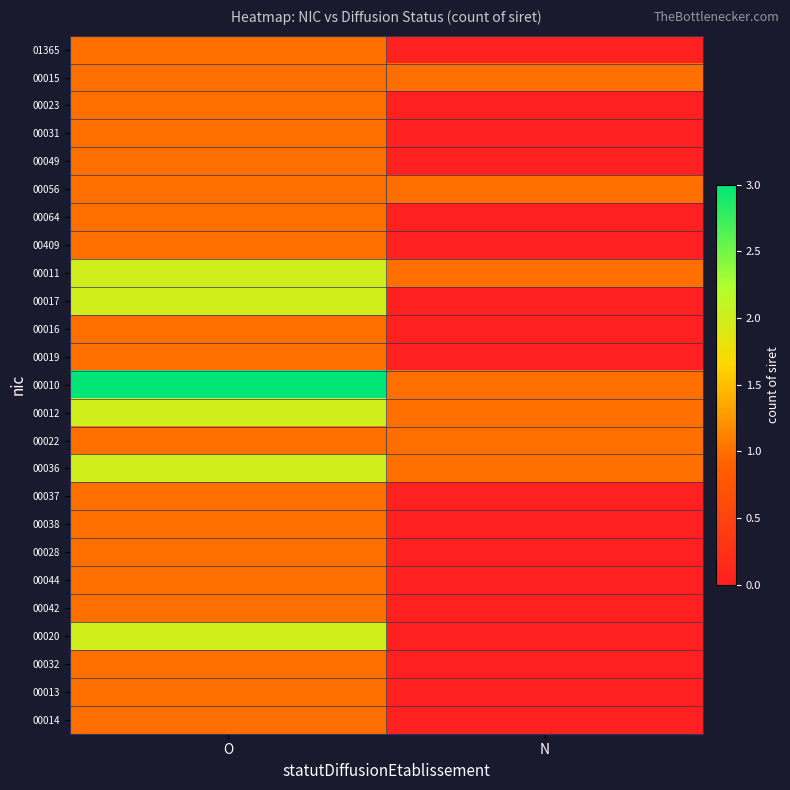

Which series has the largest total across all categories?

00010